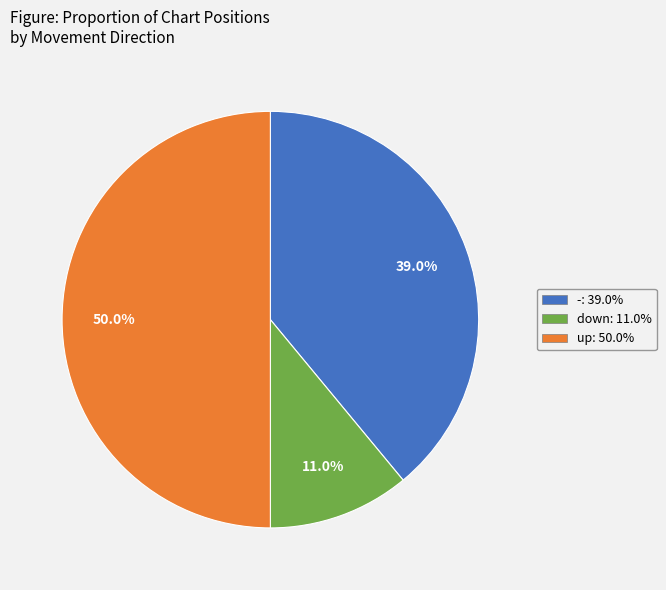

Which has a higher value, - or up?

up